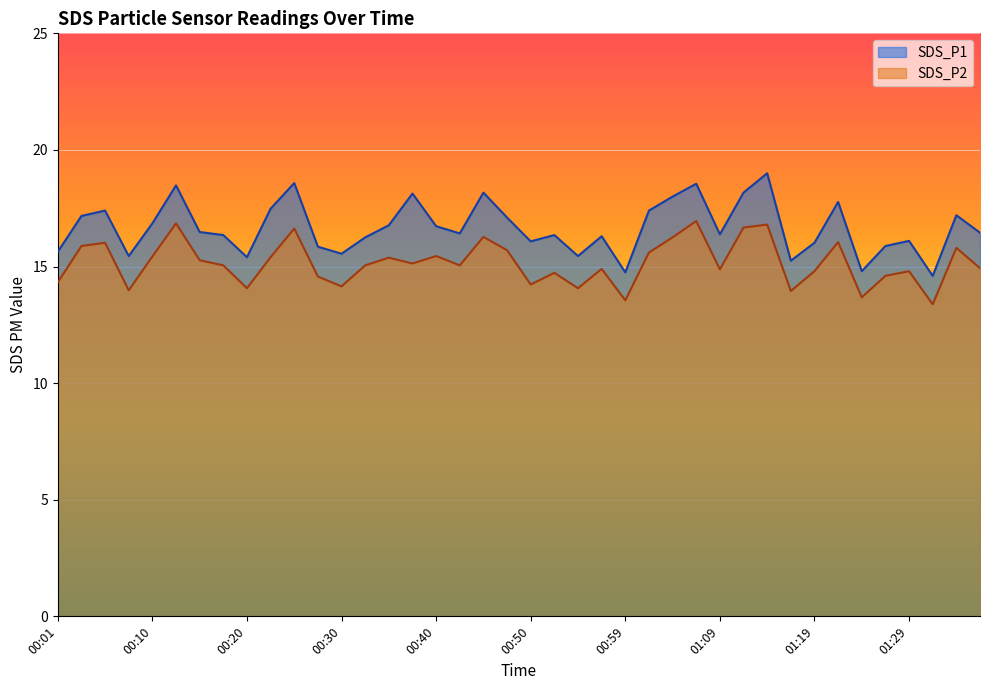

At which label does SDS_P1 first exceed 16?

00:03